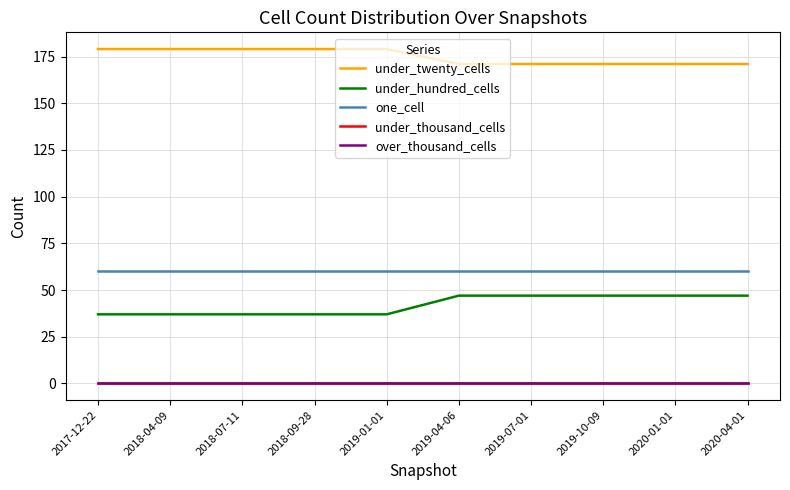

What is the minimum value for one_cell?

60